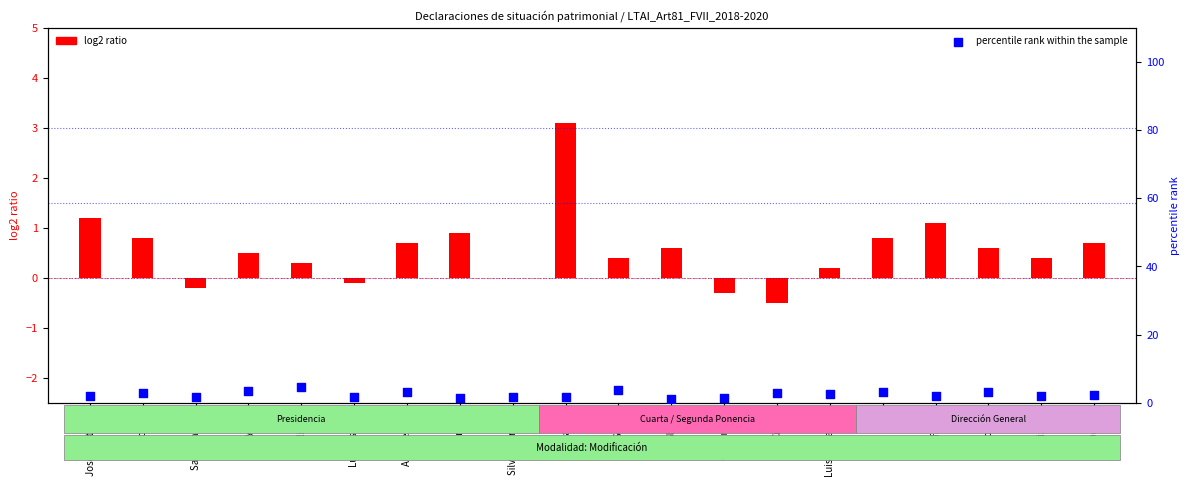

What is the change in value from Sonia to Luis Fernando?

-1.3